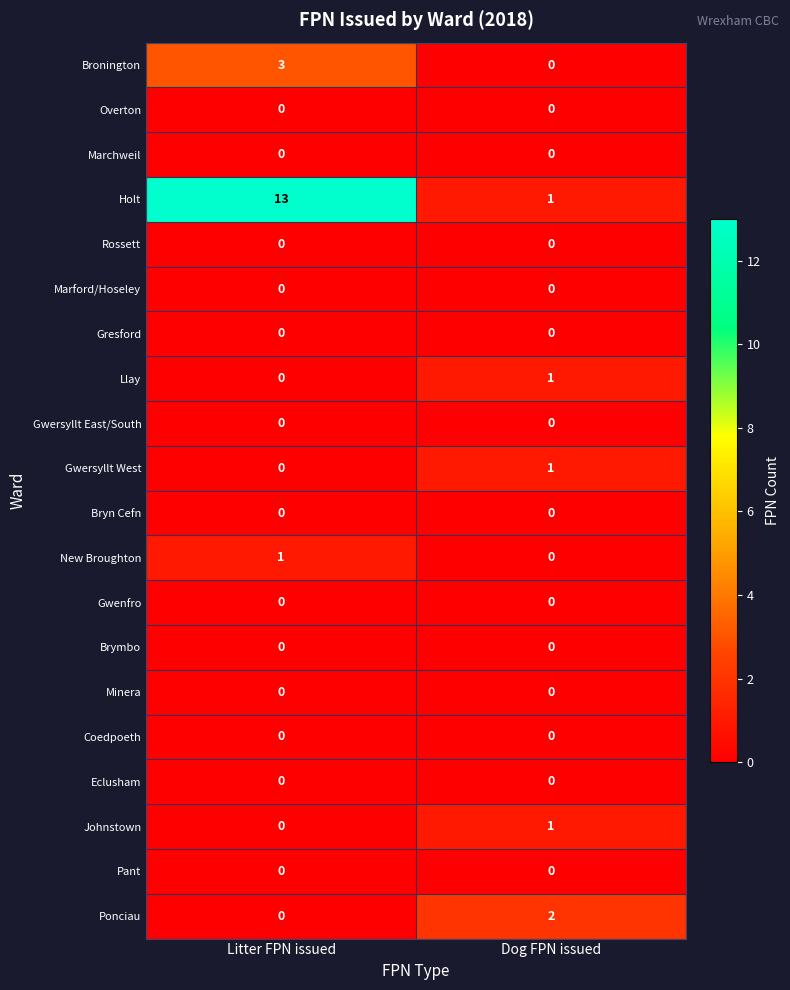

What is the greatest value displayed?

13